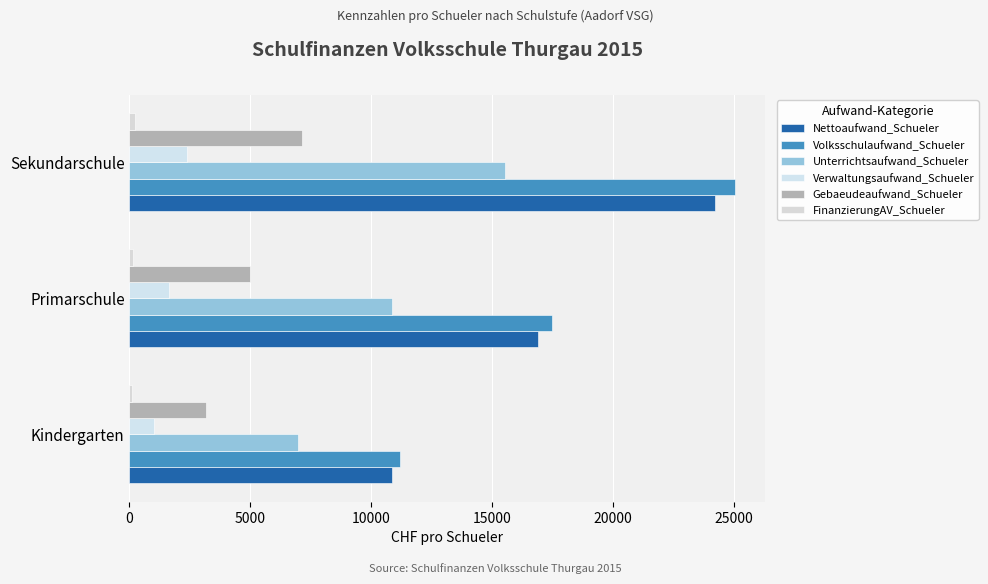

How many data points in Nettoaufwand_Schueler are above 16897?

2